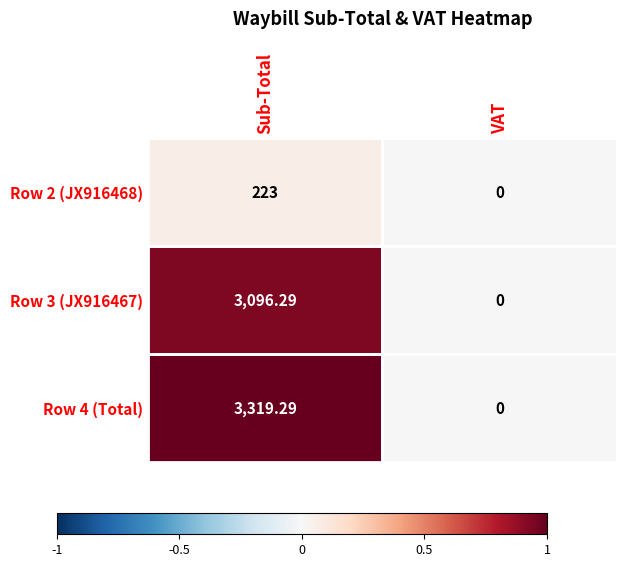

List the labels in order of Row 2 (JX916468) value, smallest first.

VAT, Sub-Total